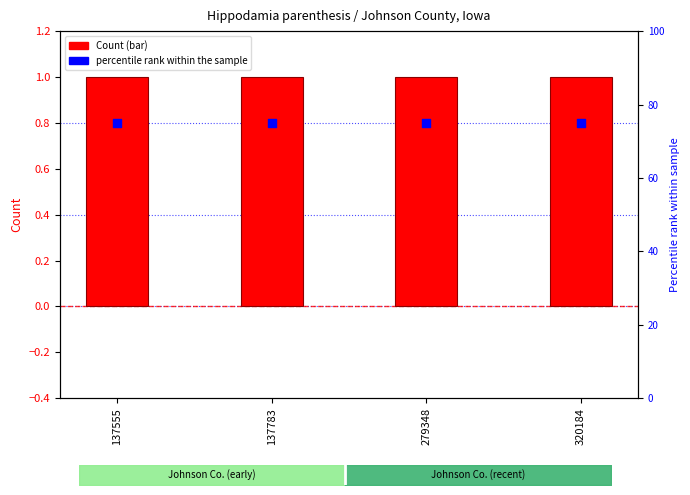

Which series reaches the minimum Y coordinate?

Count